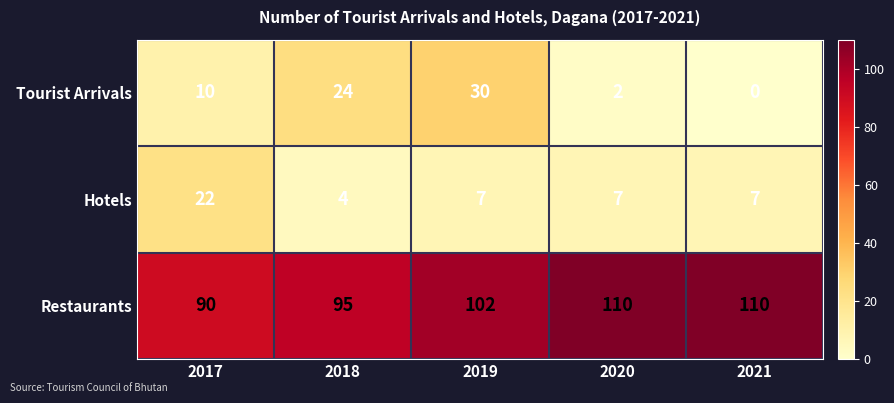

How many data points in Tourist Arrivals are less than 10?

2